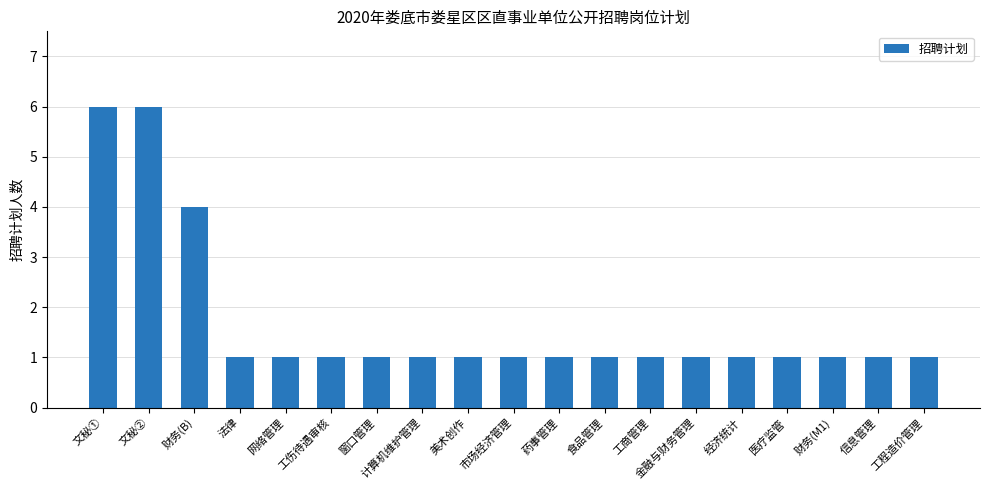

What is the maximum value shown in the chart?

6